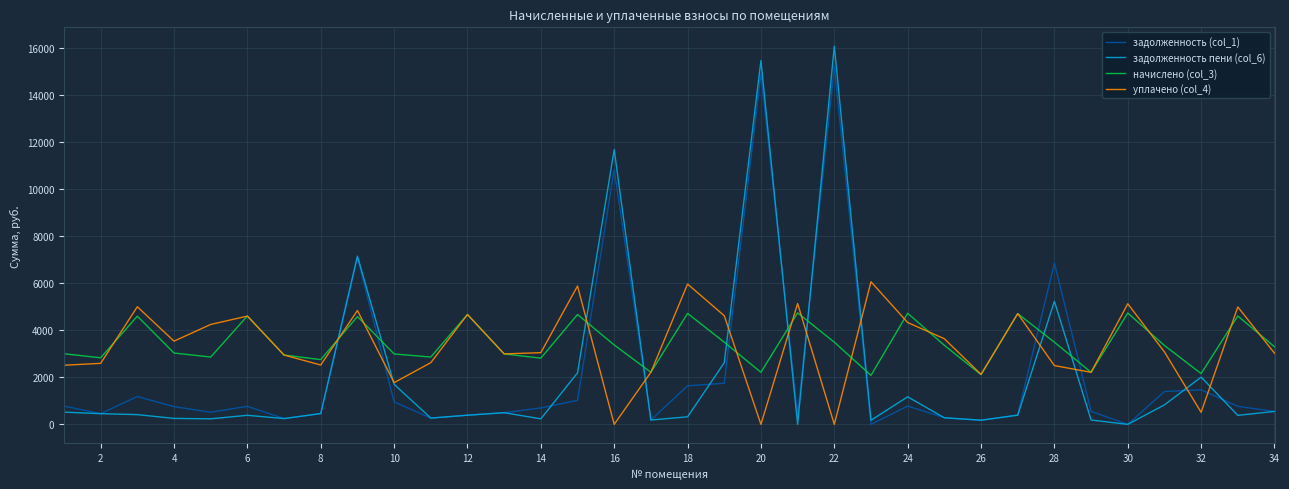

Rank the series by their maximum value, from highest to lowest.

задолженность пени (col_6), задолженность (col_1), уплачено (col_4), начислено (col_3)